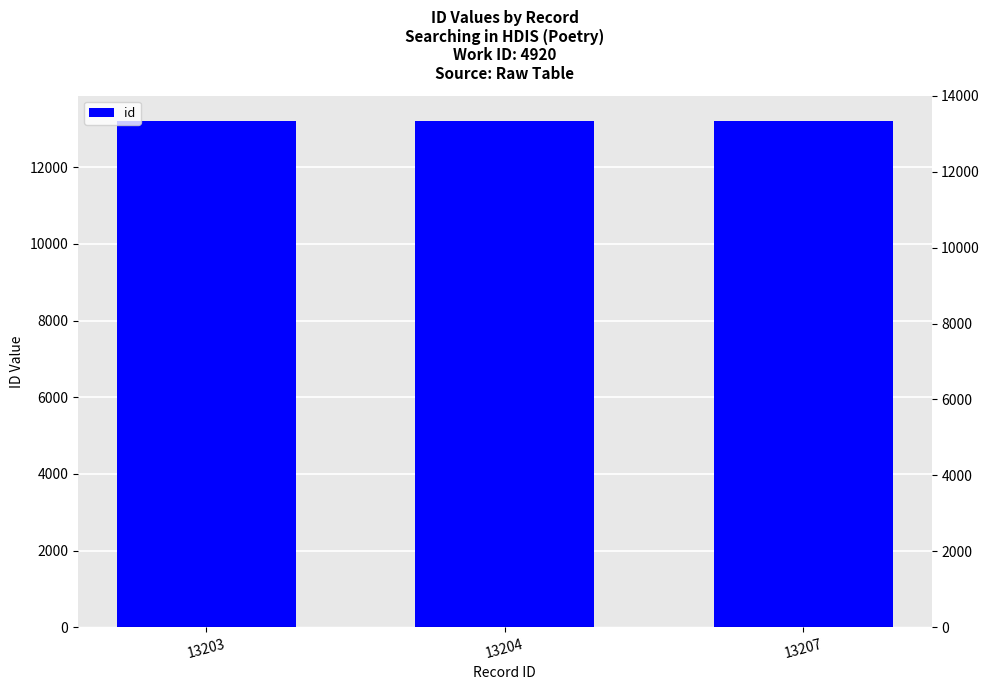

Is it true that the value at 13204 is 18764?

False